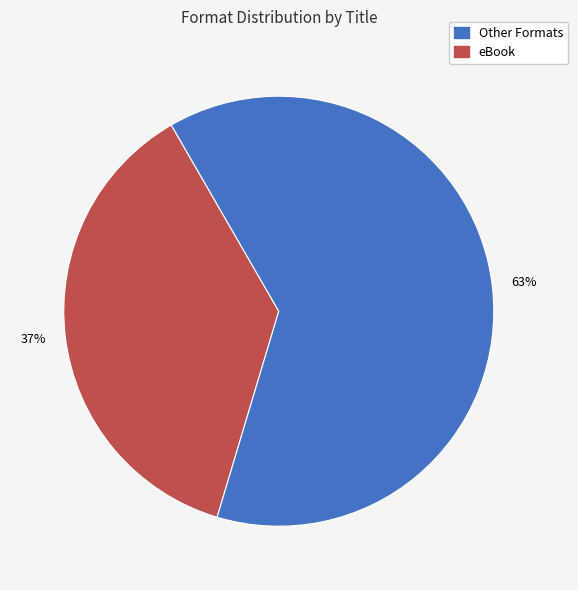

To the nearest percent, what is the difference between the largest and smallest slice percentages?

26%